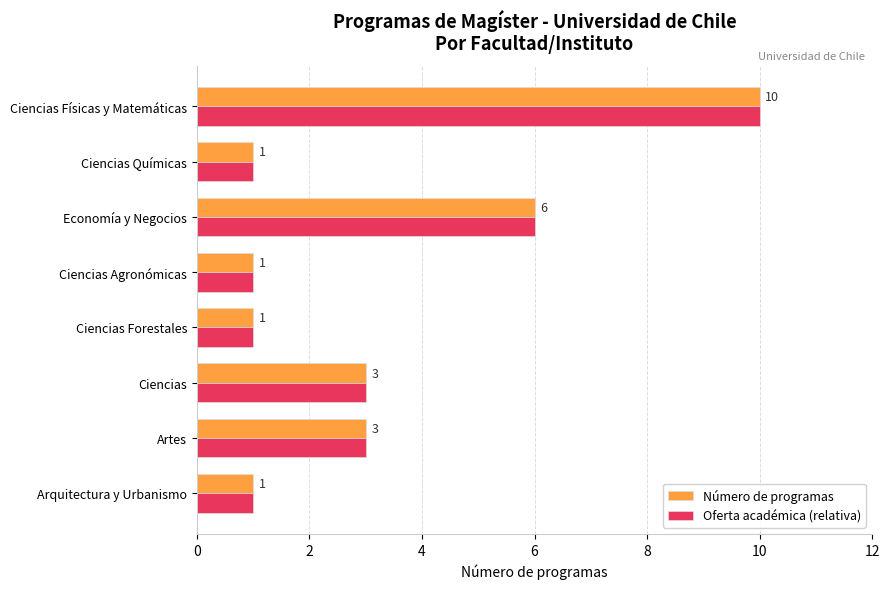

Is it true that Número de programas equals 6 at Economía y Negocios?

True